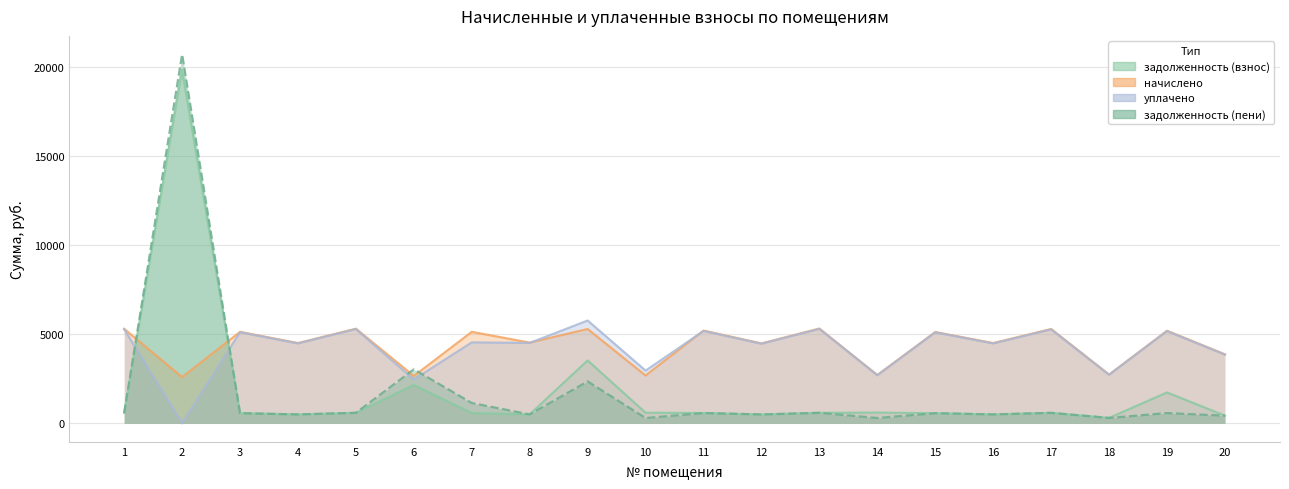

Which series has the widest spread of values?

задолженность (пени)